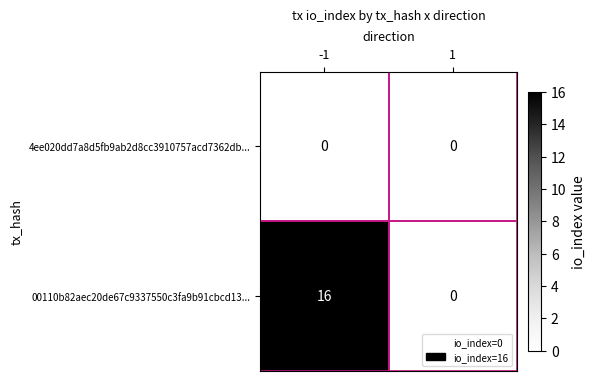

Rank the categories by 00110b82aec20de67c9337550c3fa9b91cbcd13... value from lowest to highest.

1, -1